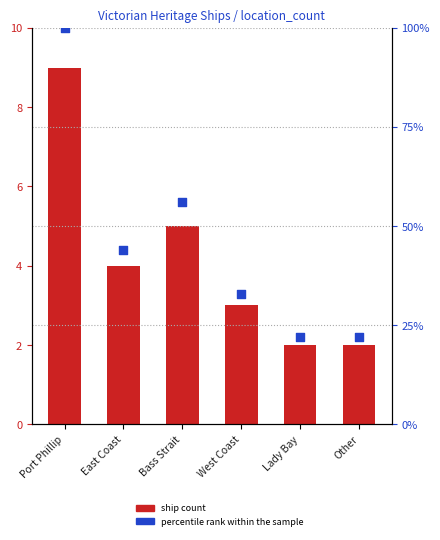

Which series contains the highest Y value?

percentile rank within the sample